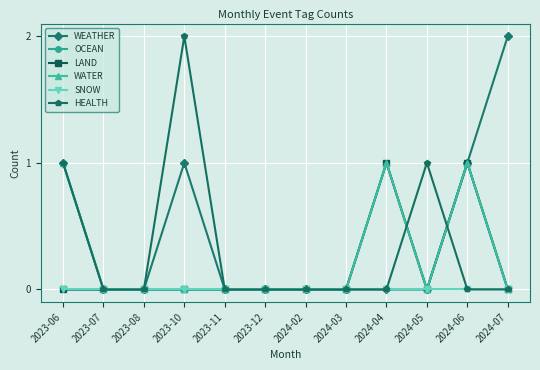

What is the difference between the maximum and minimum values in the WEATHER series?

2